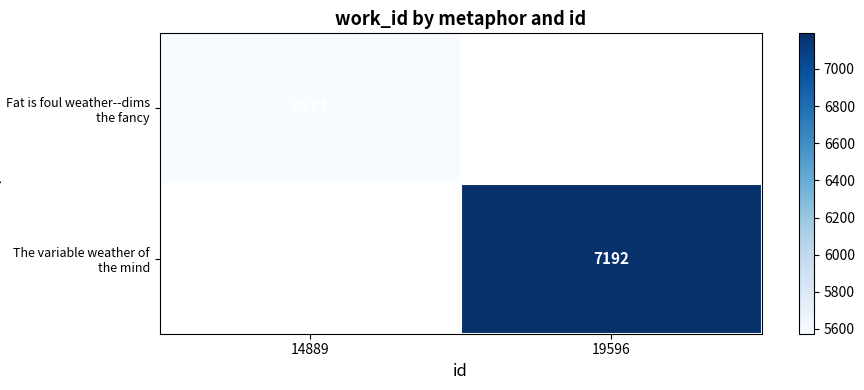

At how many categories does at least one series exceed 6351?

1